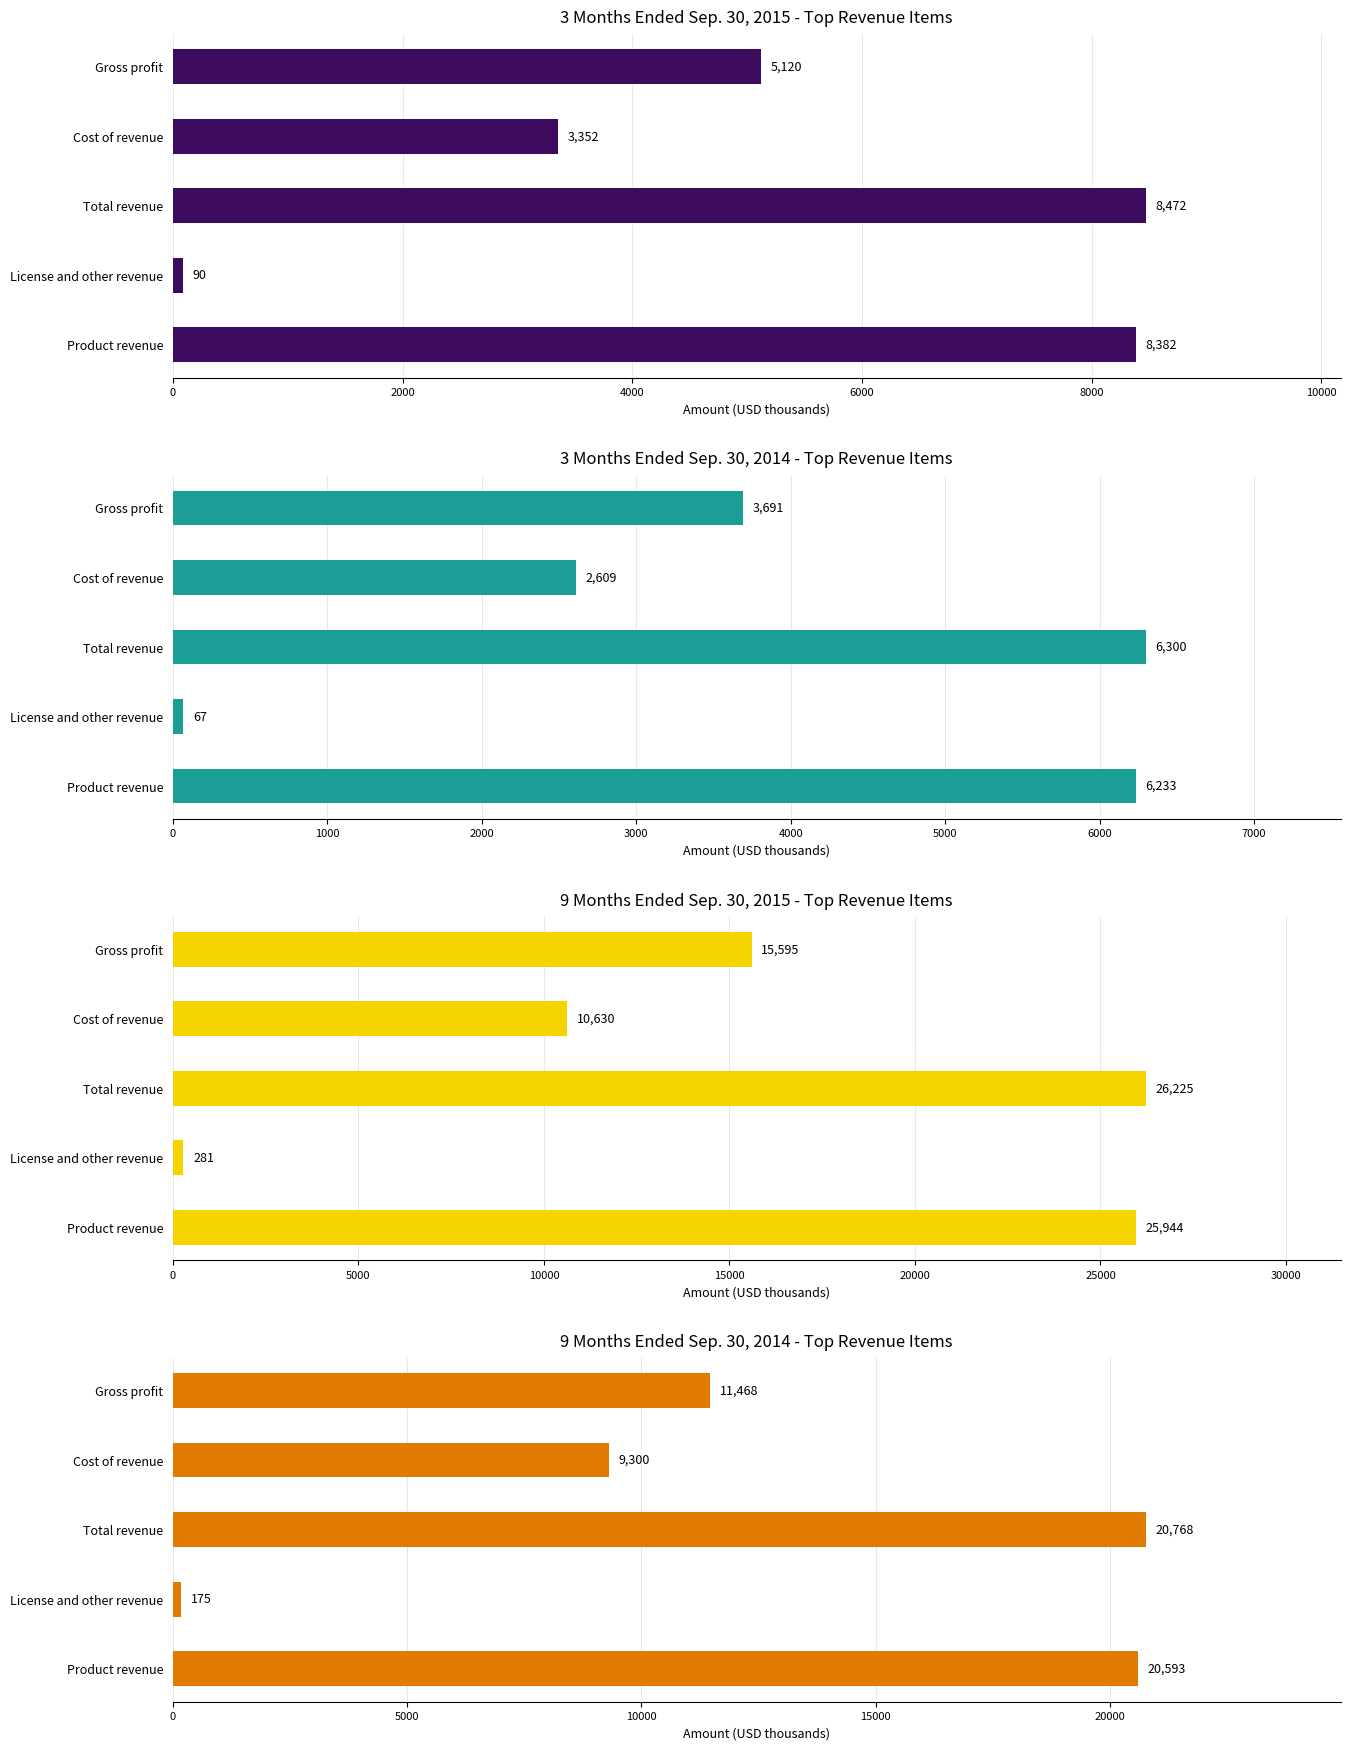

At how many categories does at least one series exceed 15433?

3